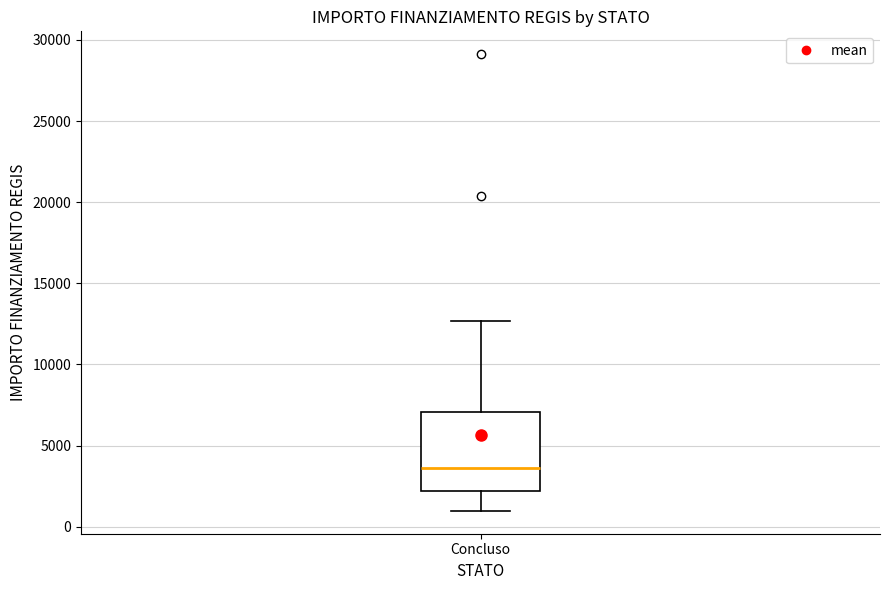

Read this box plot against the y-axis: the position of the median line, the range covered by the box, and the ends of both whiskers. The values are not printed on the chart, so give them approximately, as read against the axis.

median 3500, box 2000 to 7000, whiskers 1000 to 12500